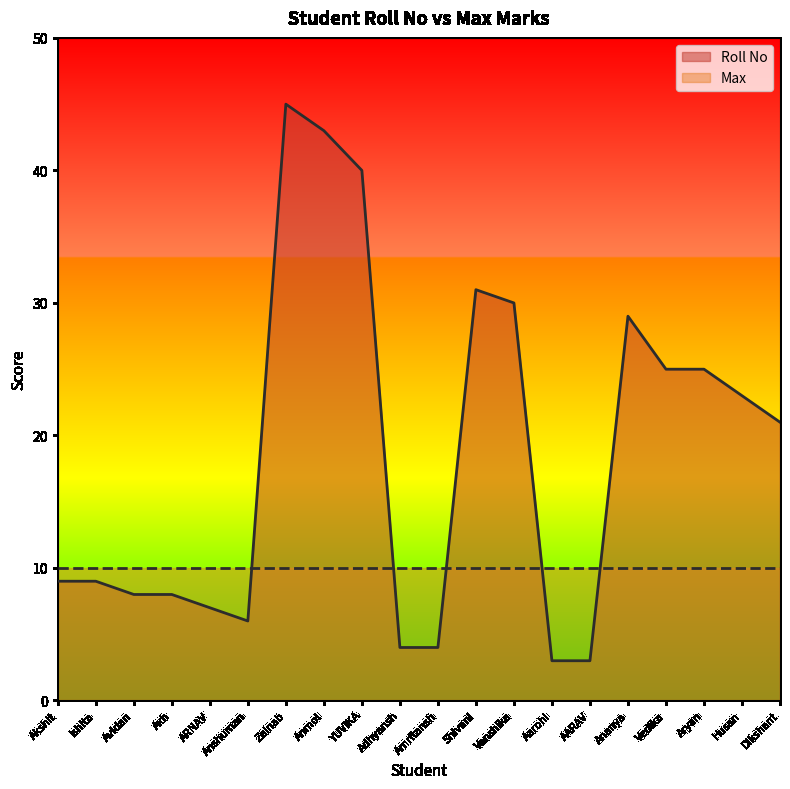

List the labels in order of value, smallest first.

Aarohi, AARAV, Adhyansh, Amritansh, Anshuman, ARNAV, Avidan, Axh, Akshit, Ishita, Dikshant, Husan, Vedika, Aryan, Ananya, Vanshika, Shivani, YUVIKA, Anmol, Zainab